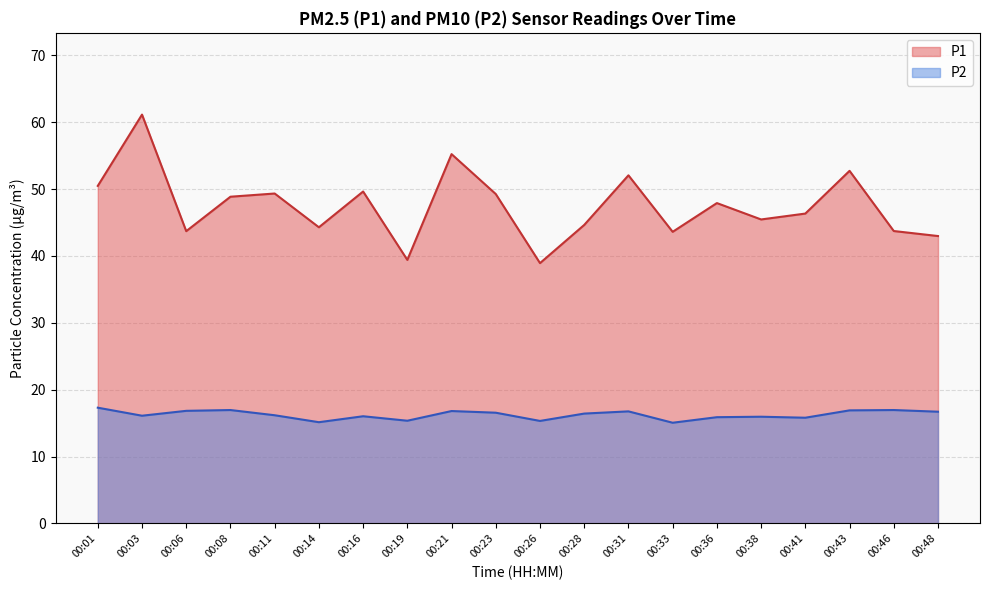

What is the value of the P1 point at the 5th from the left?

49.3